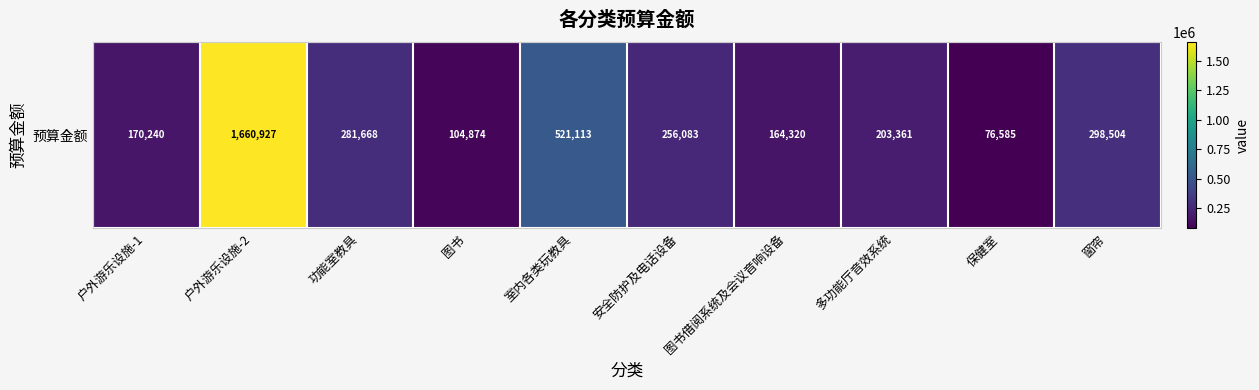

List the labels in order of value, smallest first.

保健室, 图书, 图书借阅系统及会议音响设备, 户外游乐设施-1, 多功能厅音效系统, 安全防护及电话设备, 功能室教具, 窗帘, 室内各类玩教具, 户外游乐设施-2